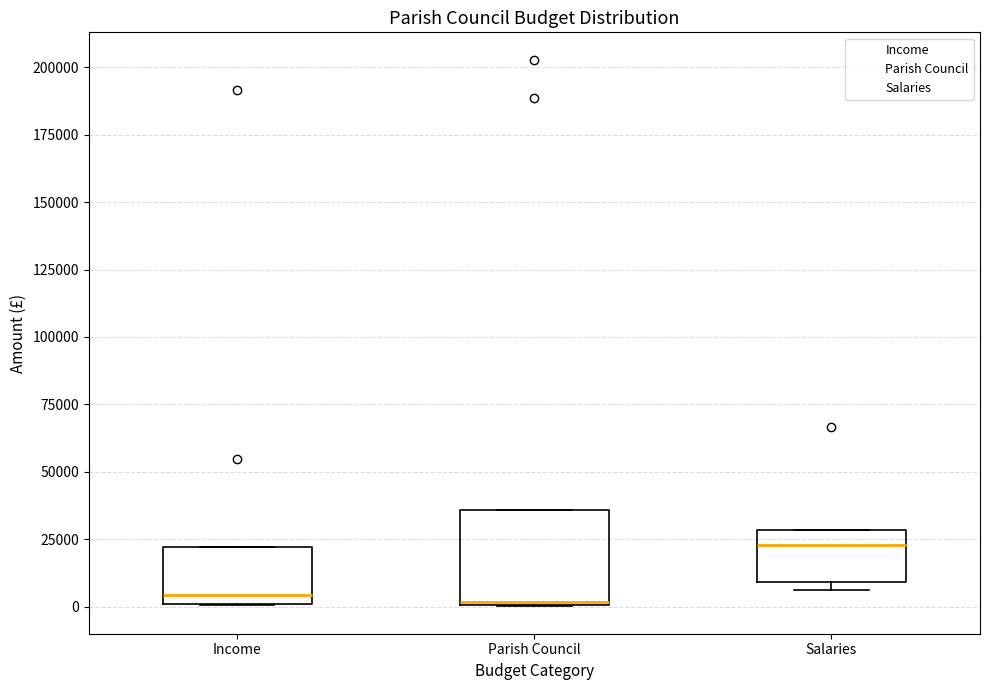

Which box has the highest median line?

Salaries